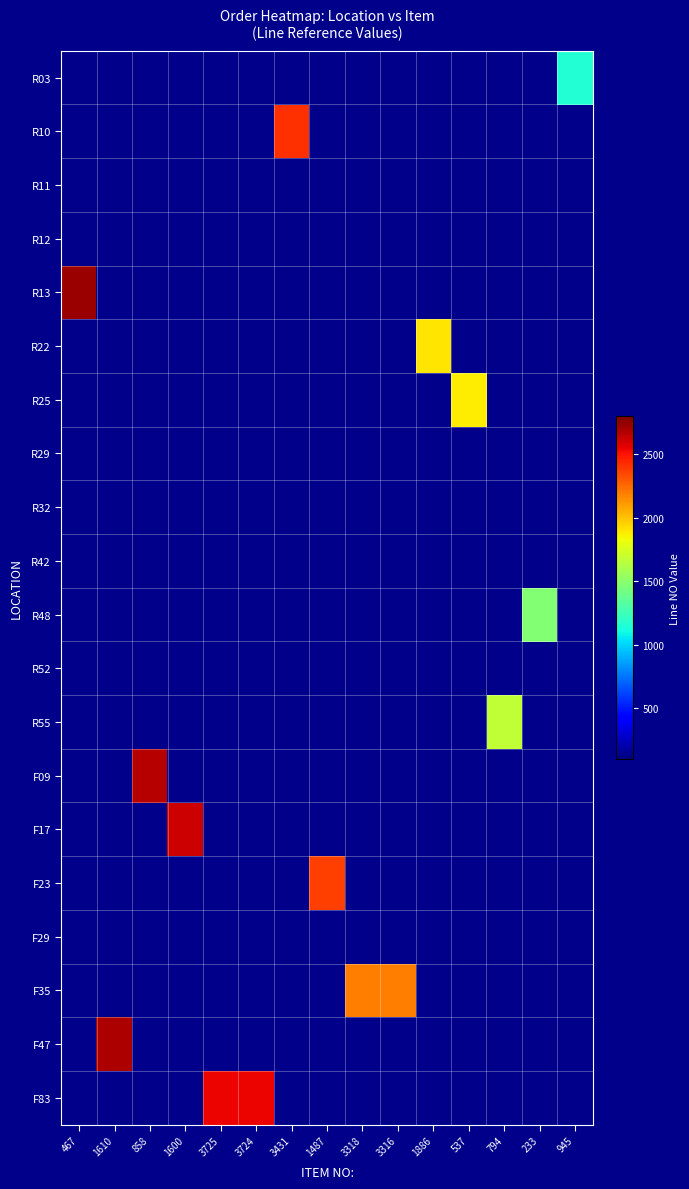

At which category is the sum across all series the highest?

467